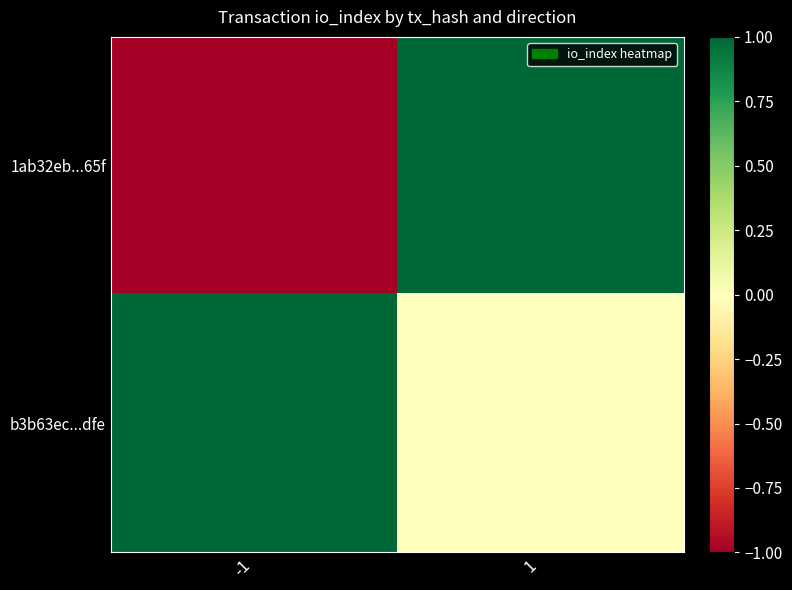

Rank the series by their average value, from lowest to highest.

1ab32eb...65f, b3b63ec...dfe